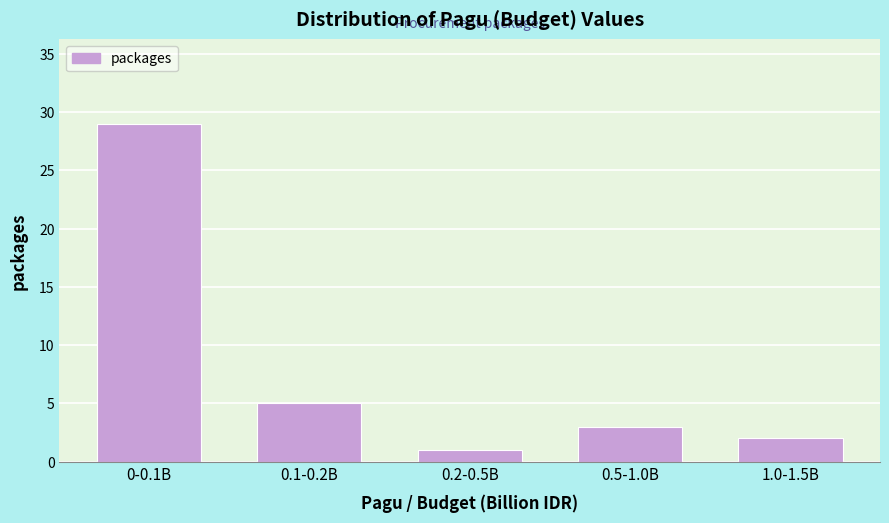

Reading left to right, list all the values displayed in this chart.

0-0.1B=29	0.1-0.2B=5	0.2-0.5B=1	0.5-1.0B=3	1.0-1.5B=2